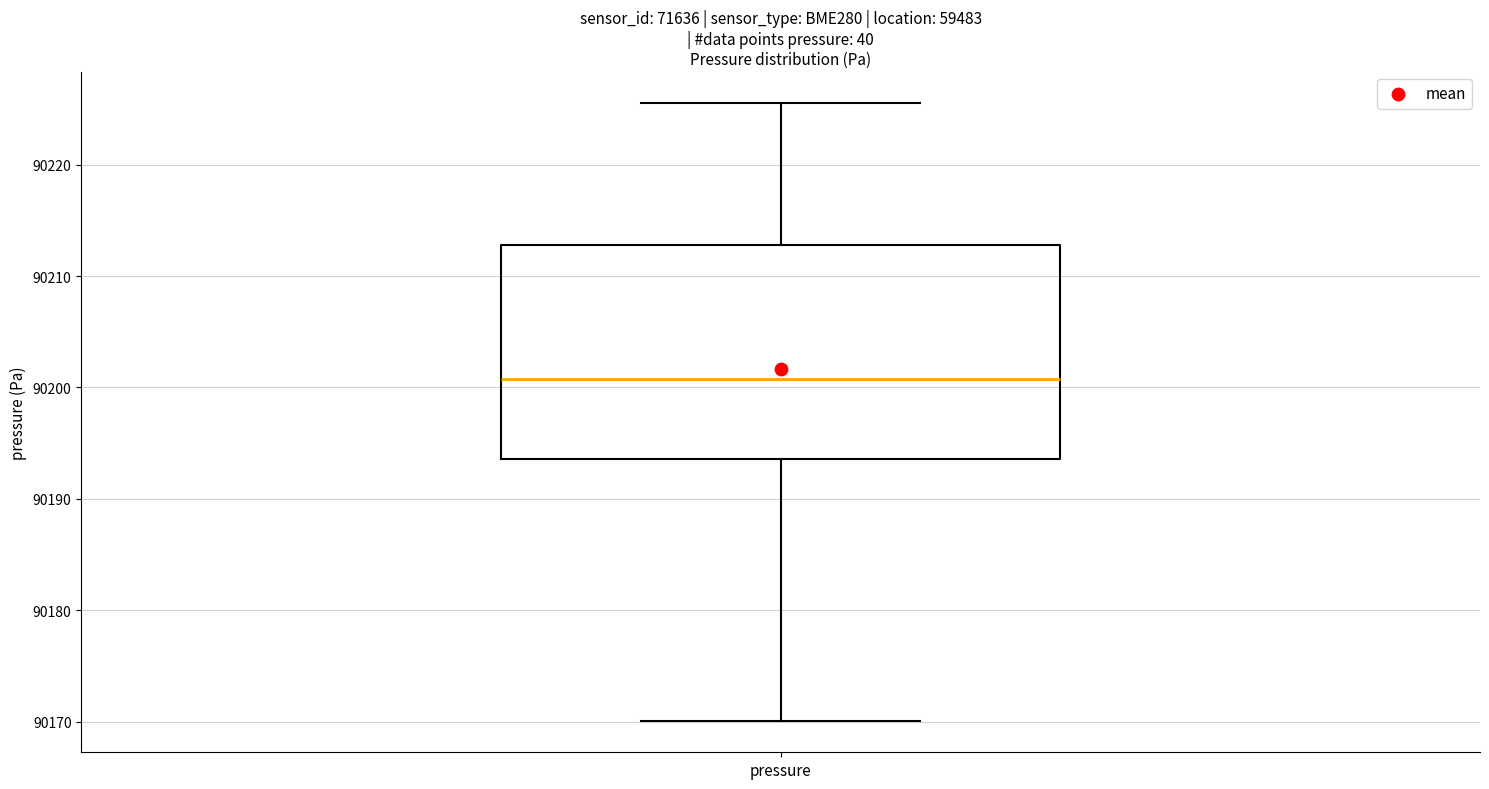

Read this box plot against the y-axis: the position of the median line, the range covered by the box, and the ends of both whiskers. The values are not printed on the chart, so give them approximately, as read against the axis.

median 90201, box 90194 to 90213, whiskers 90170 to 90226